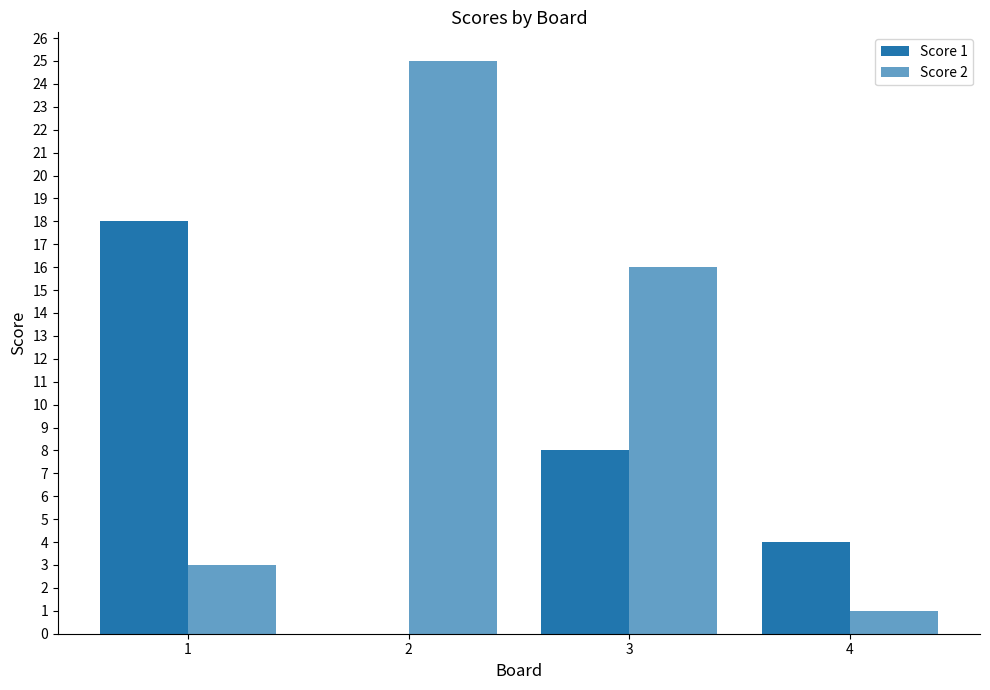

Which category has the highest value across all series?

2